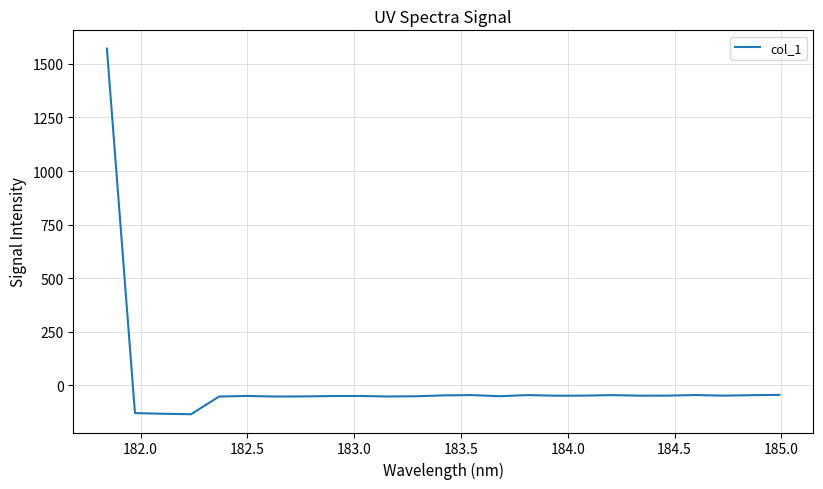

What is the minimum value shown in the chart?

-135.9